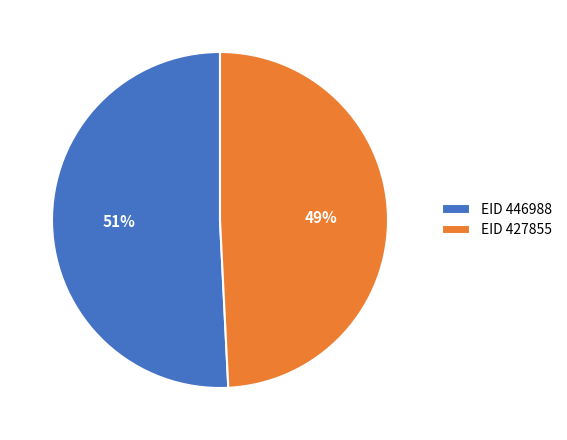

Is it true that EID 446988 is 51% of the pie?

True